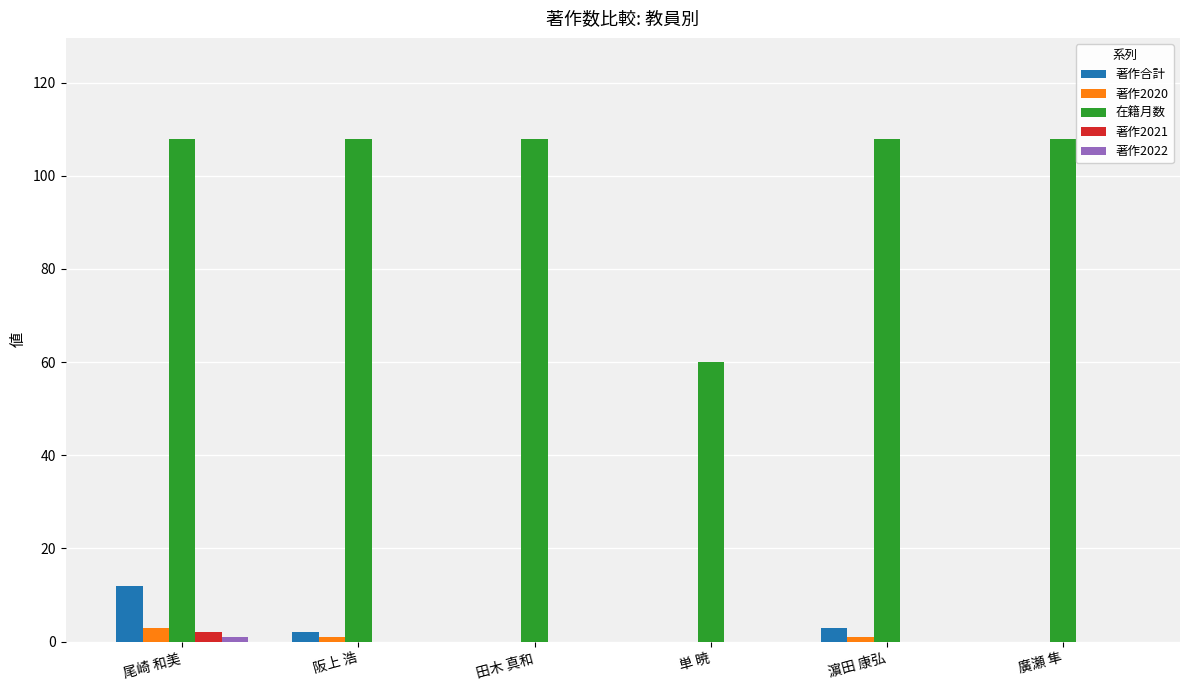

What is the sum of all 著作2021 values?

2